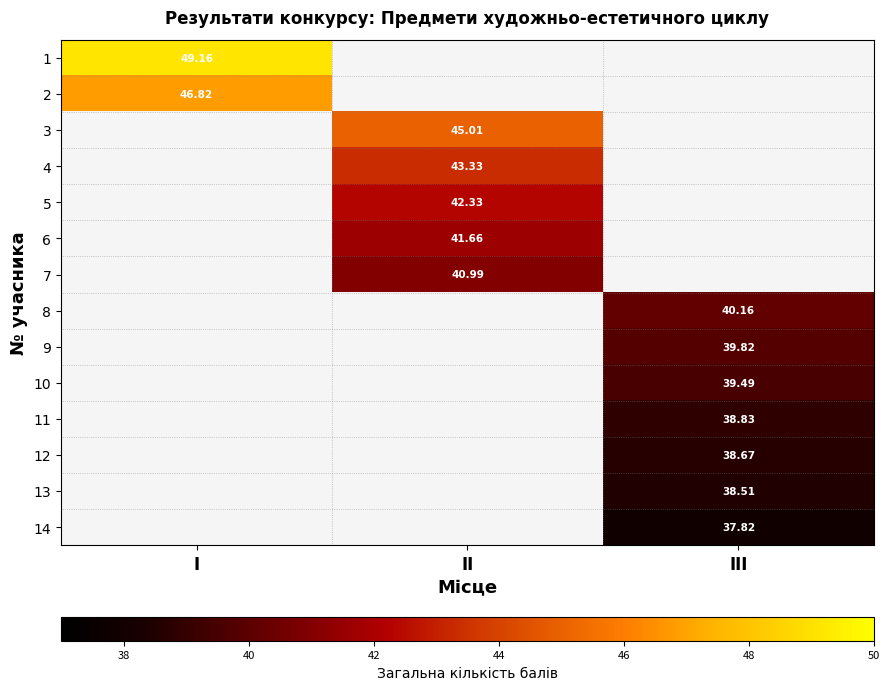

Which has a higher value, III or II?

II